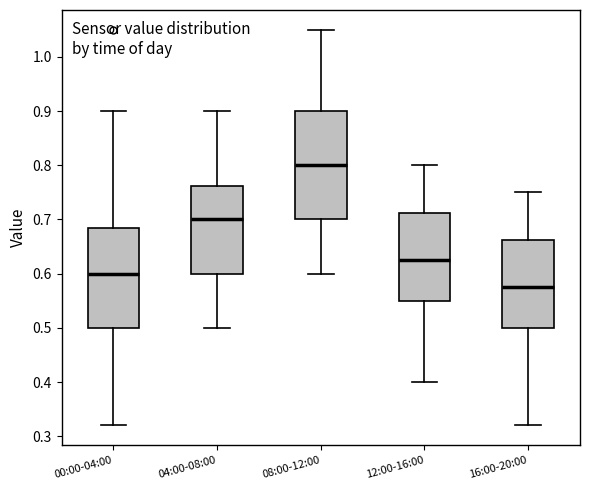

Where is the lower edge of the box for 12:00-16:00 on the y-axis? The values are not printed on the chart, so give them approximately, as read against the axis.

0.55